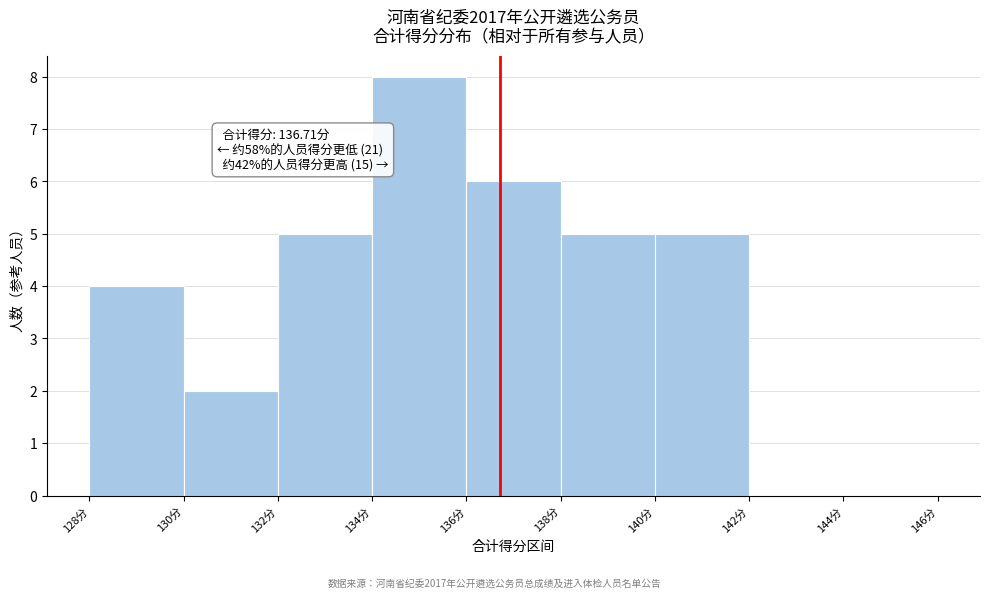

Which range on the x-axis has the tallest bar?

134 to 136